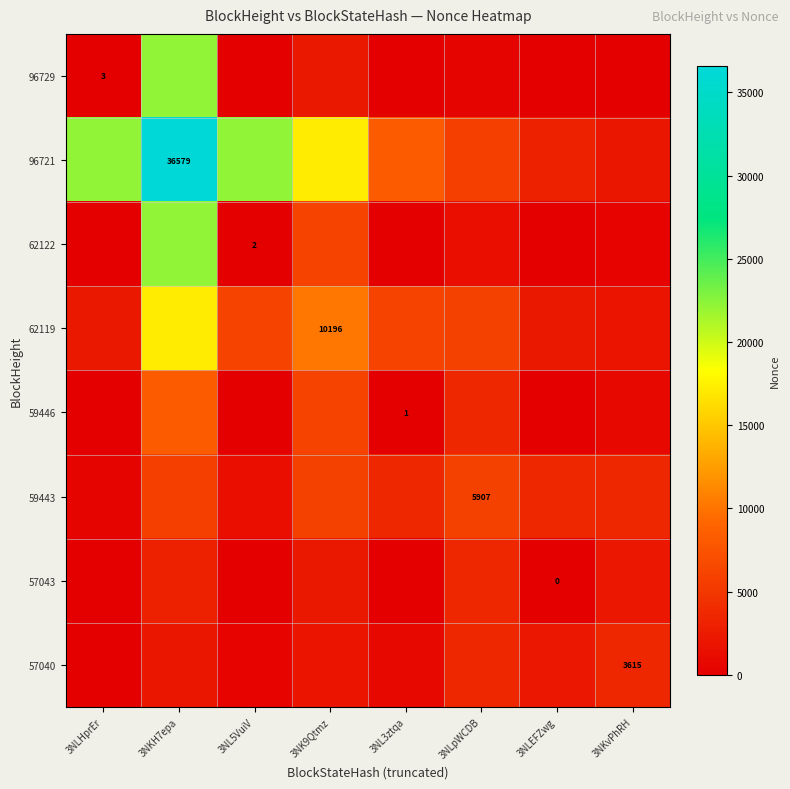

How many distinct data groups are displayed?

8